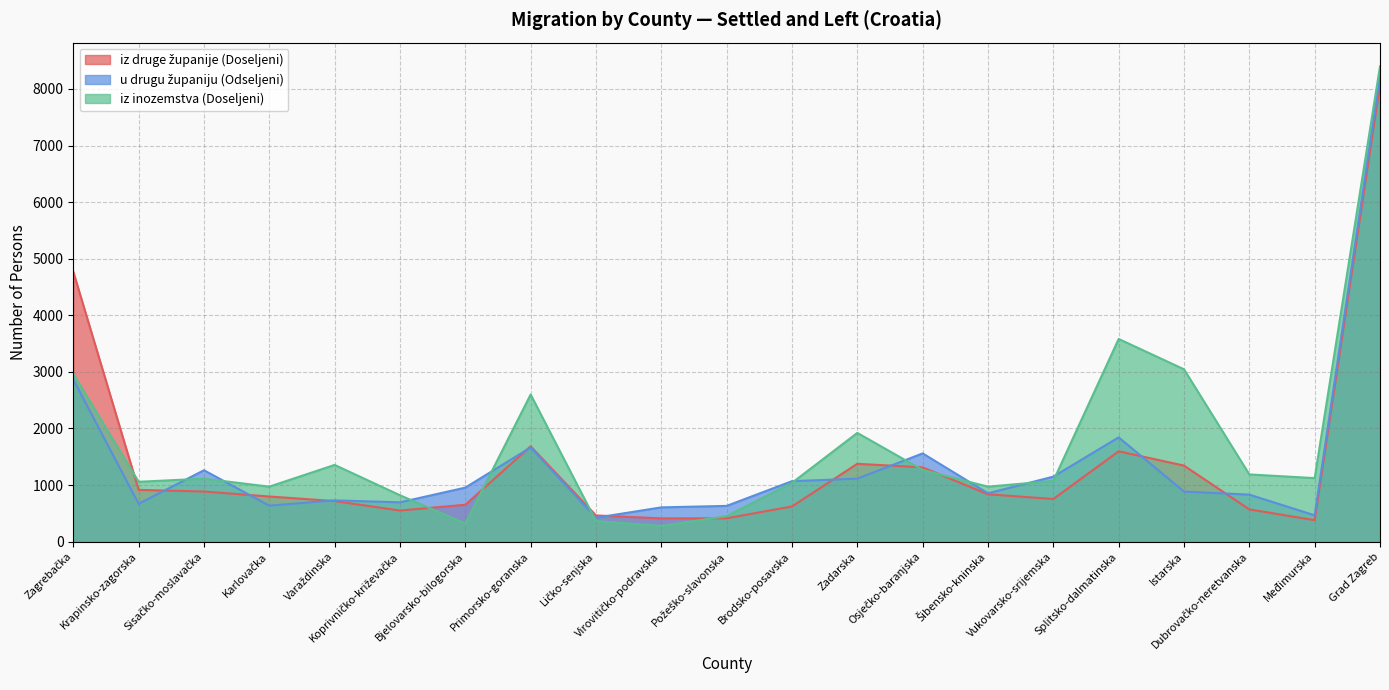

What is the maximum value shown in the chart?

8399